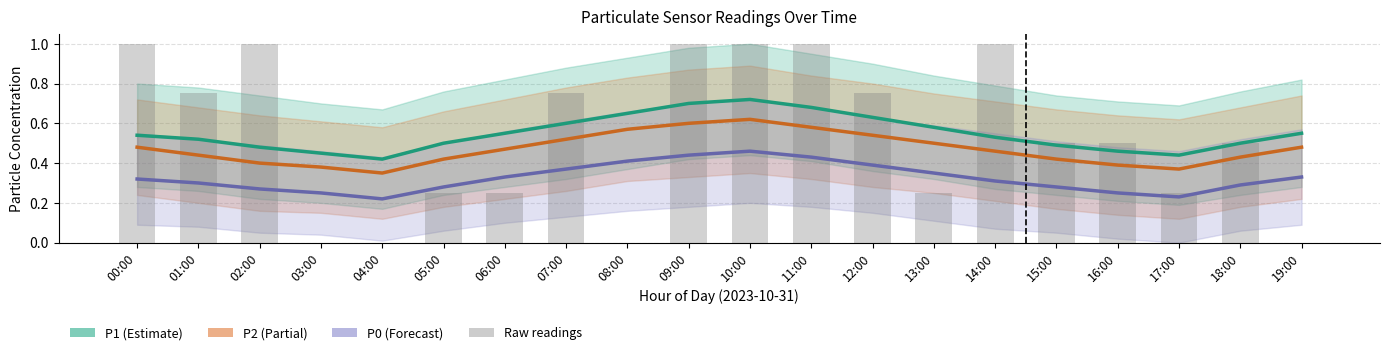

At 07:00, list the series in order from smallest to largest.

P0, P2, P1, P1 (raw readings)